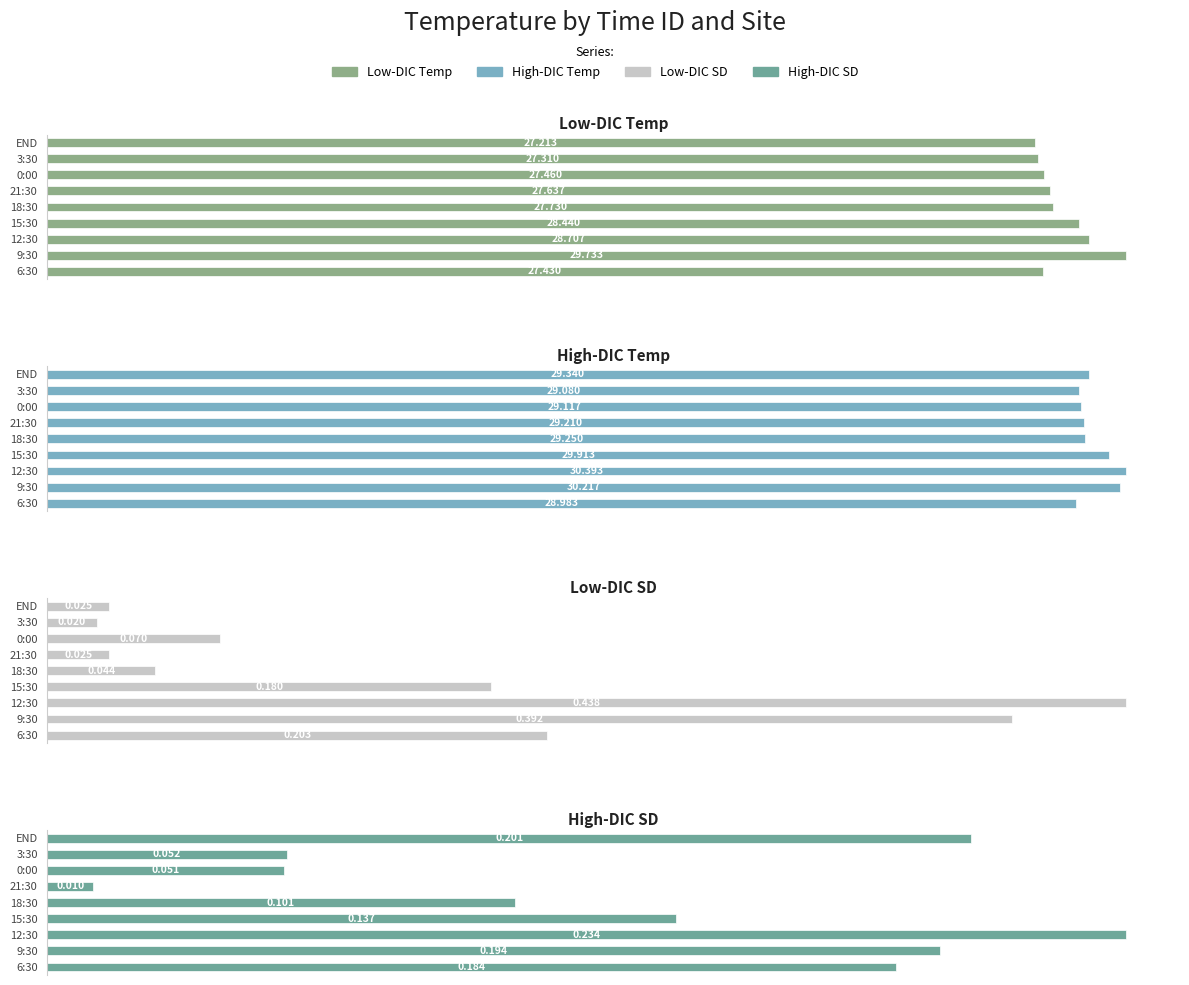

The value of Low-DIC Temp at 3:30 is 5.7. True or false?

False